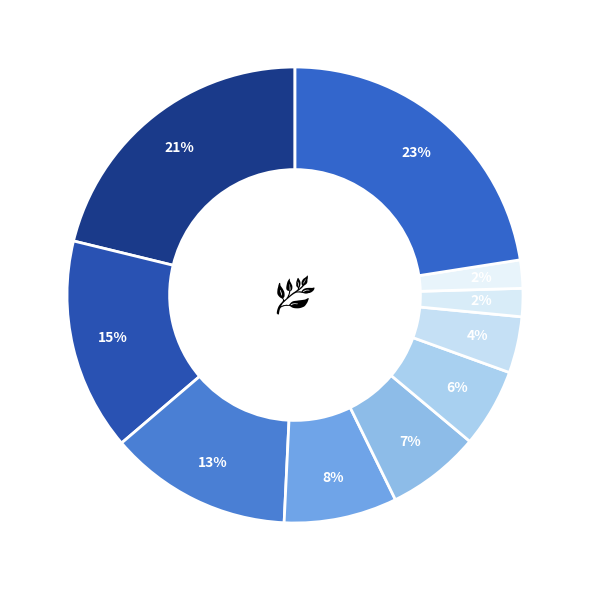

What is the smallest slice in the pie chart?

01